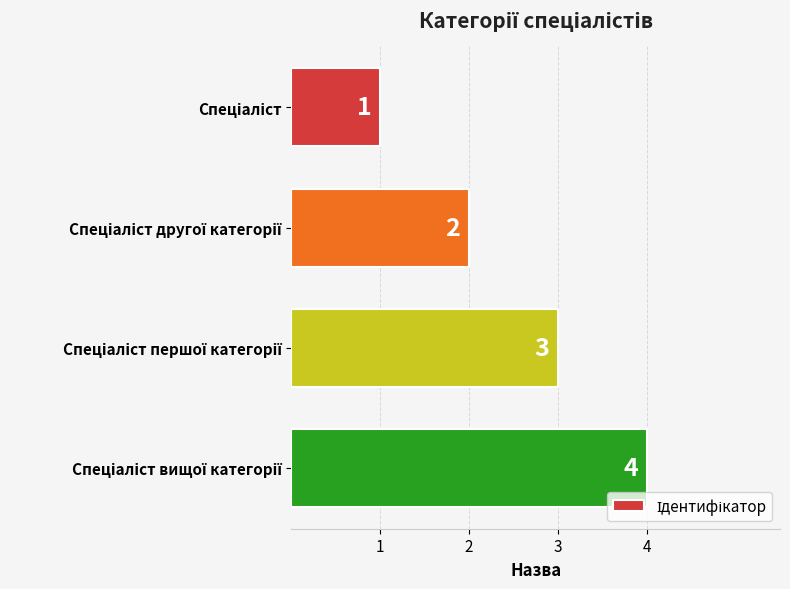

What is the minimum value shown in the chart?

1